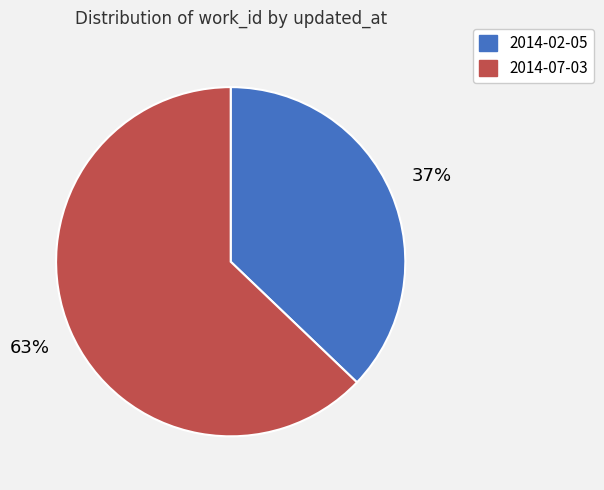

Rank the categories by value from lowest to highest.

2014-02-05, 2014-07-03